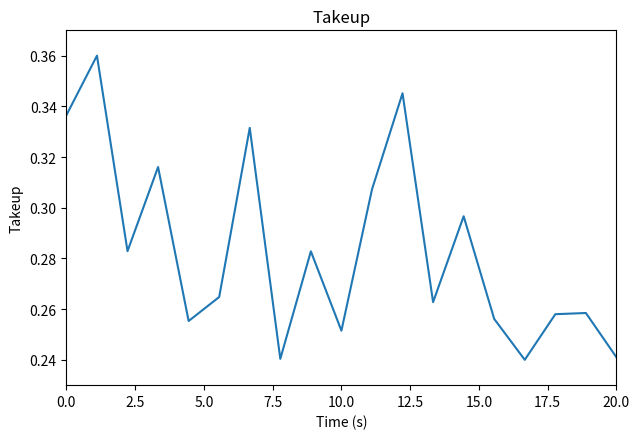

Does the chart display data point markers on the line(s)?

No